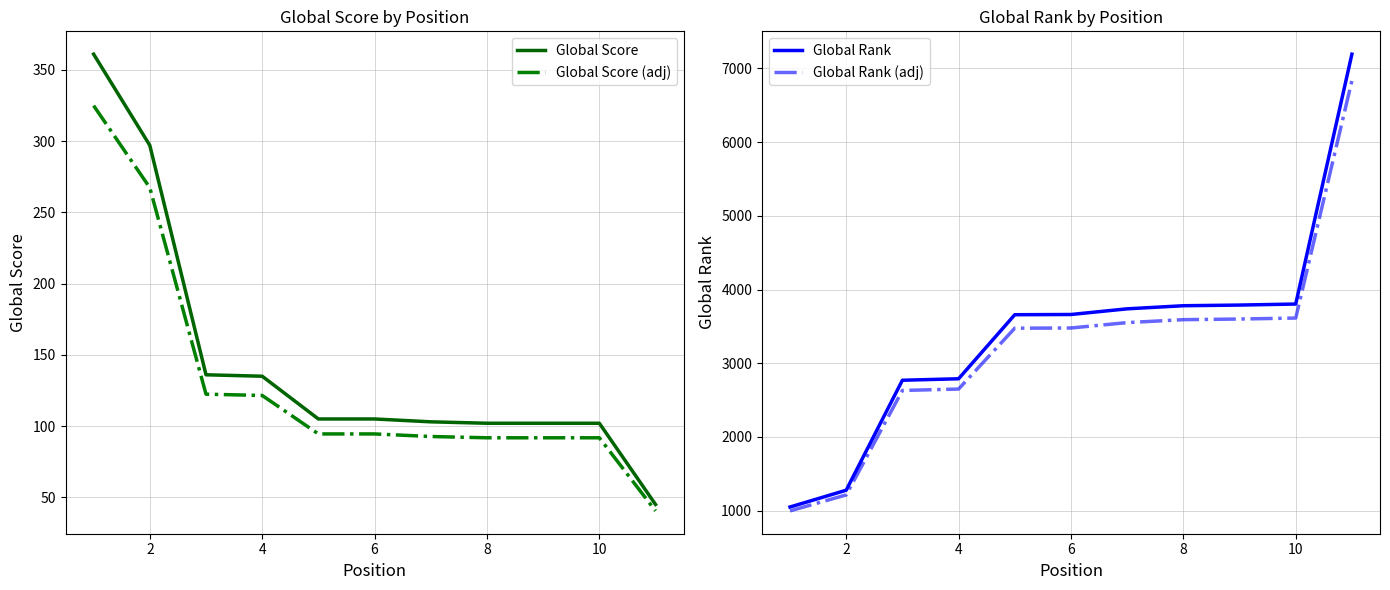

What is the minimum value for Global Score (adj)?

40.5